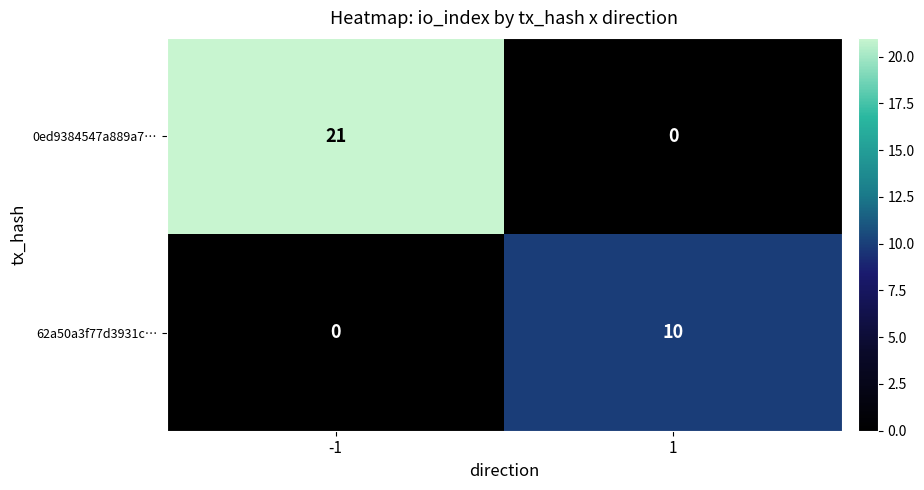

What is the maximum value shown in the chart?

21